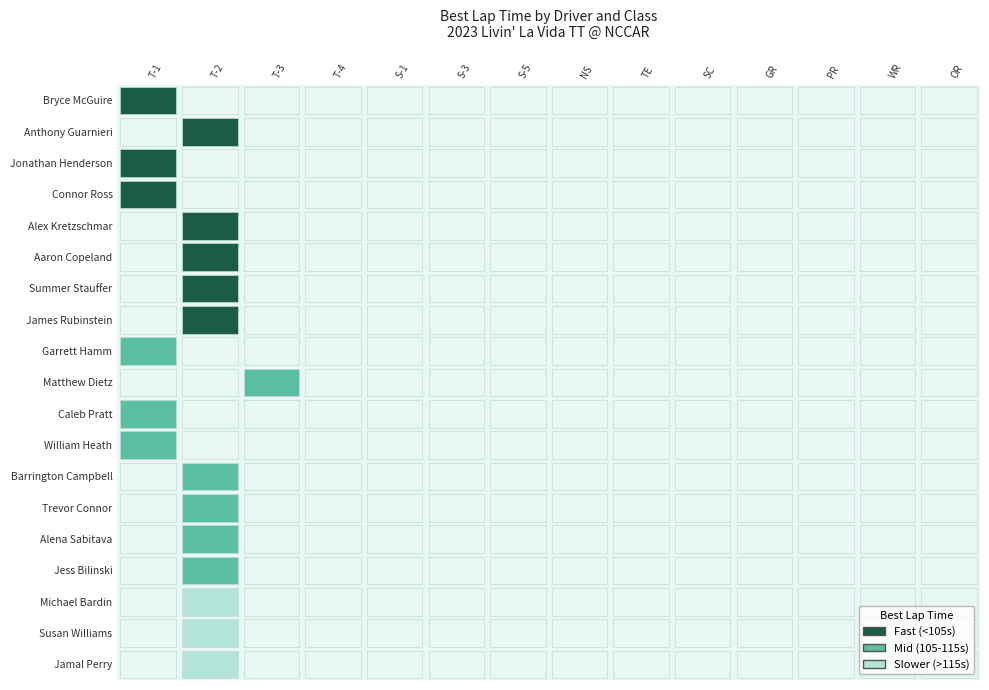

Which series has the largest range (max minus min)?

Jamal Perry